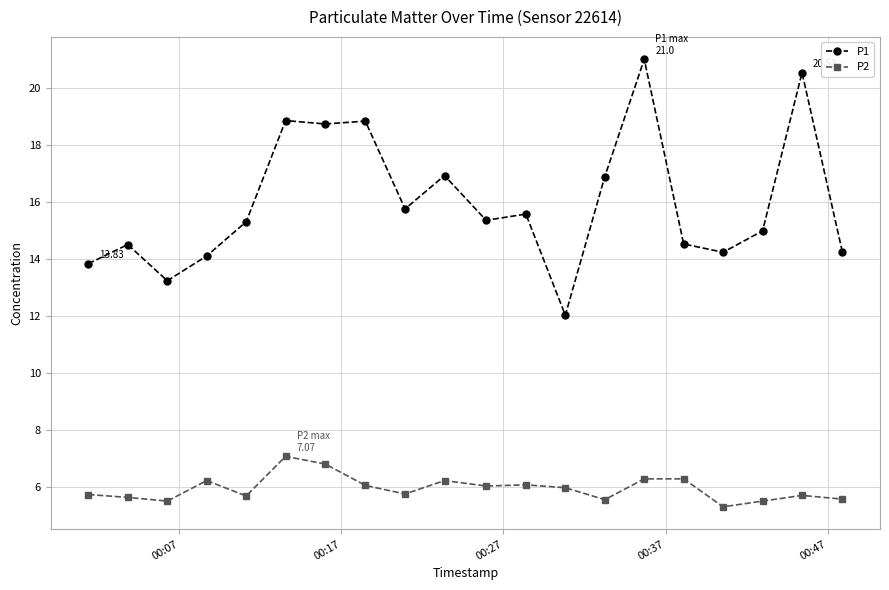

List the series in order of their peak value, lowest first.

P2, P1